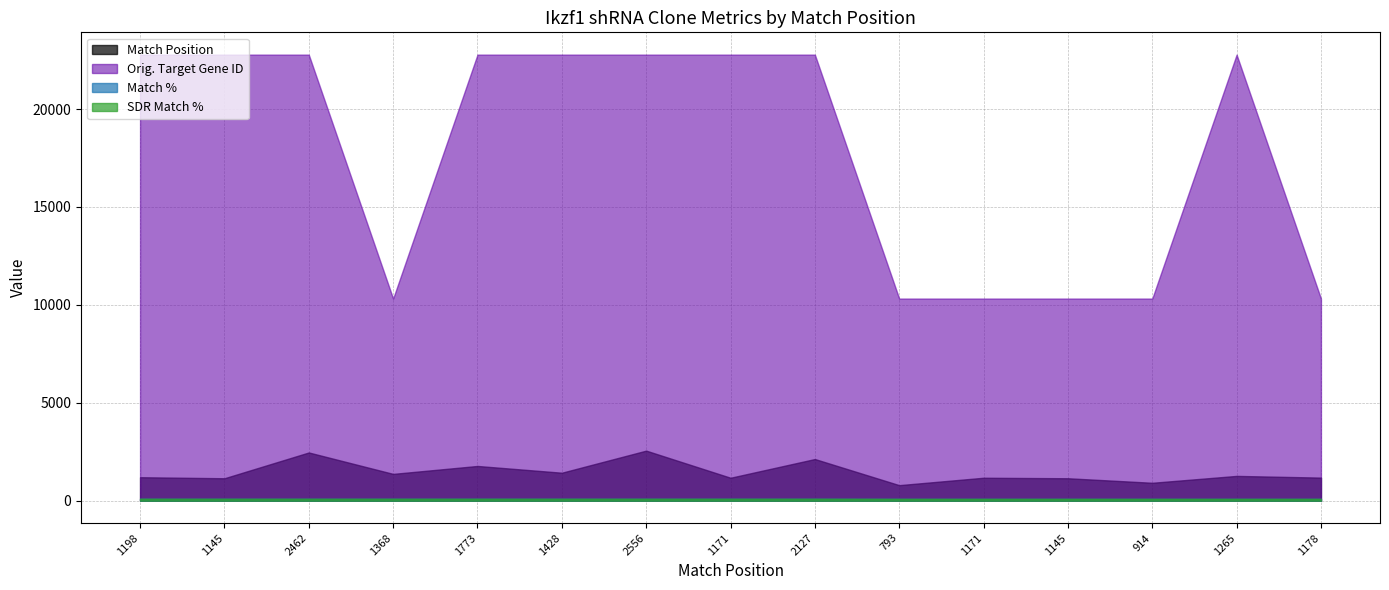

List the series in order of their peak value, highest first.

Orig. Target Gene ID, Match Position, Match %, SDR Match %